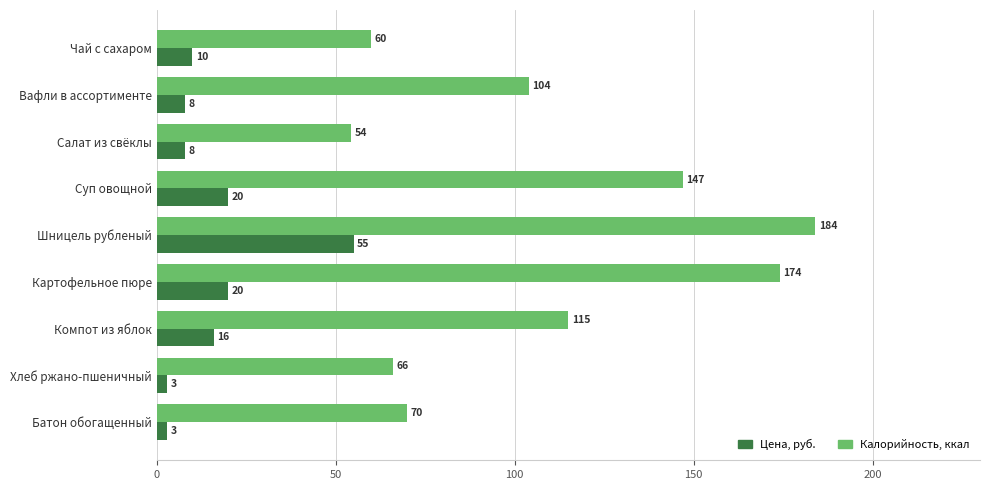

What is the spread (max minus min) of values at Вафли в ассортименте?

96.0